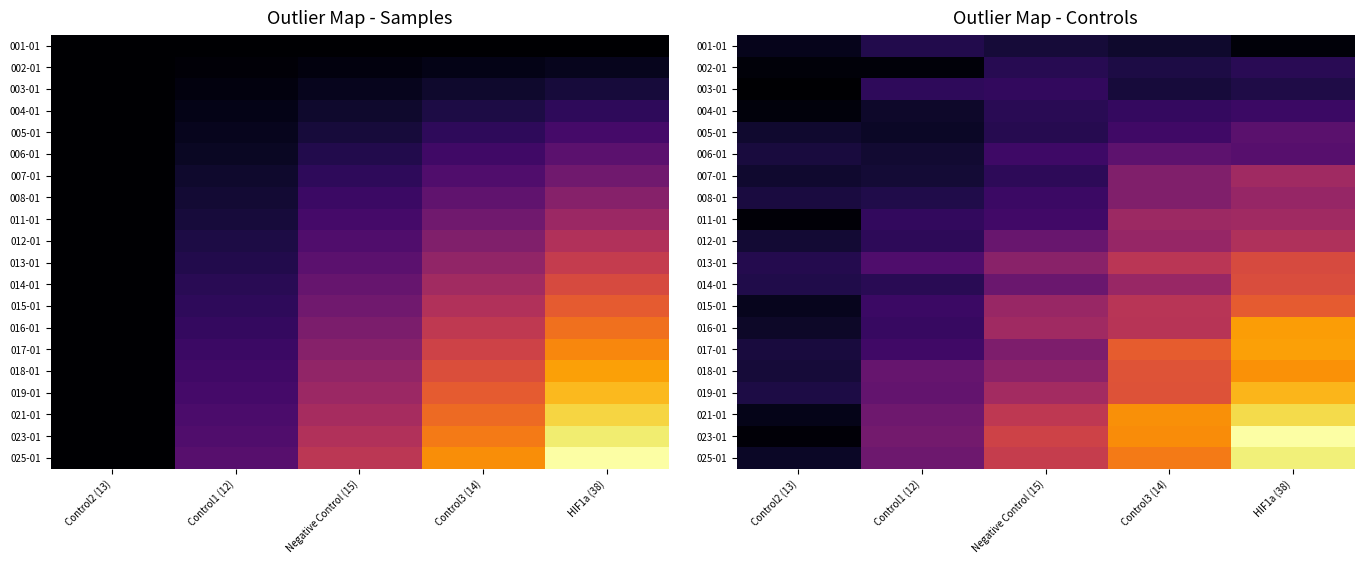

True or false: 016-01 has a value of 0.5 at Control3 (14).

True